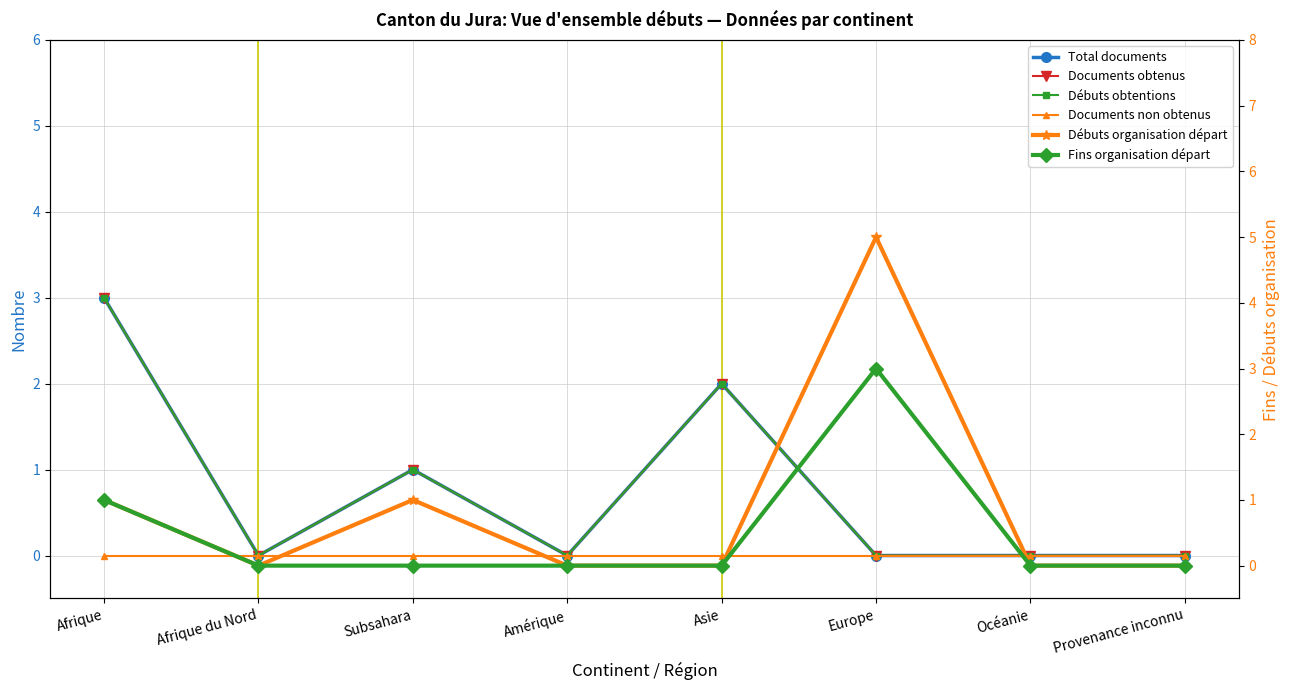

What is the spread (max minus min) of values at Asie?

2